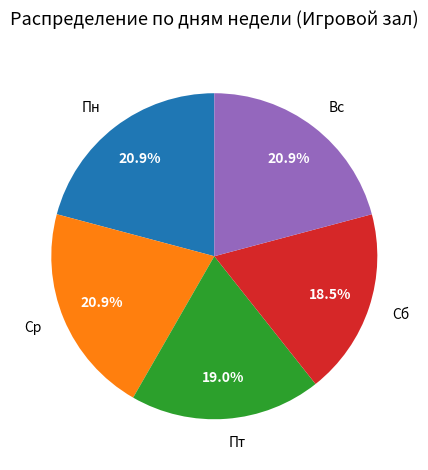

Does any single category account for the majority?

No